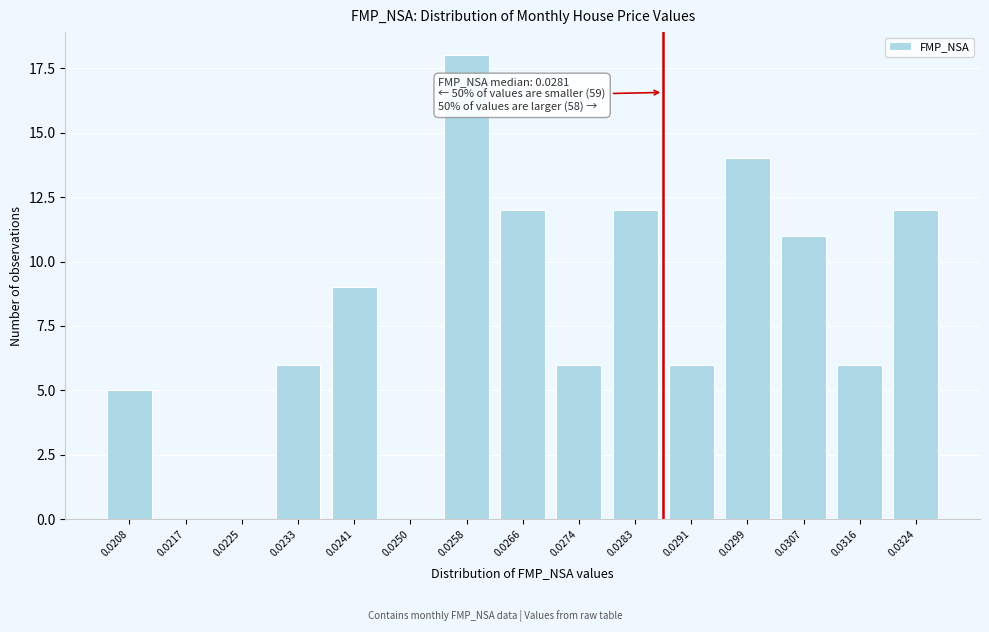

Reading left to right, transcribe all the data shown in this chart.

0.0208=5	0.0217=0	0.0225=0	0.0233=6	0.0241=9	0.0250=0	0.0258=18	0.0266=12	0.0274=6	0.0283=12	0.0291=6	0.0299=14	0.0307=11	0.0316=6	0.0324=12